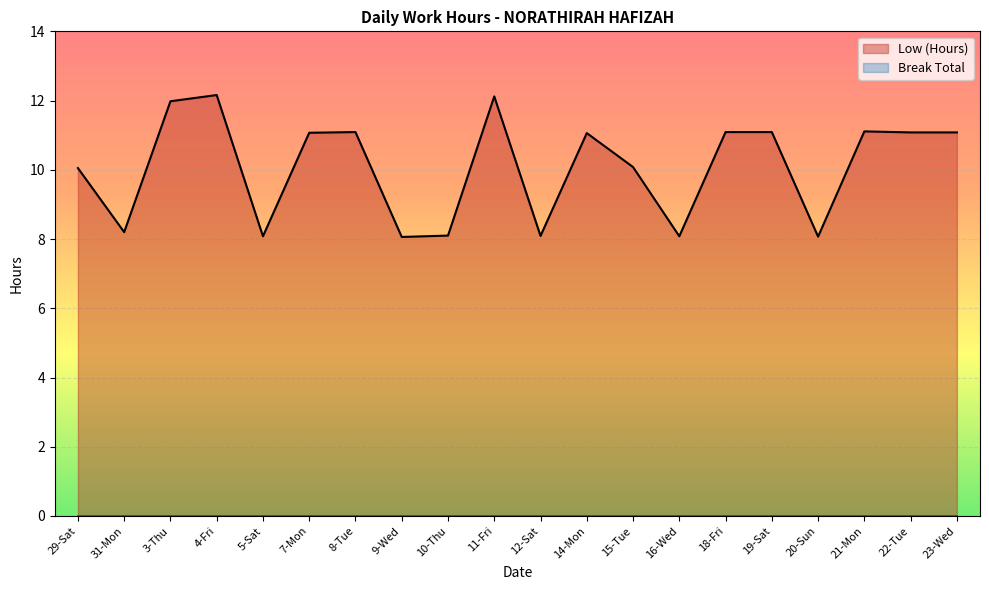

List the labels in order of value, largest first.

4-Fri, 11-Fri, 3-Thu, 21-Mon, 8-Tue, 18-Fri, 19-Sat, 22-Tue, 23-Wed, 7-Mon, 14-Mon, 15-Tue, 29-Sat, 31-Mon, 10-Thu, 12-Sat, 5-Sat, 16-Wed, 20-Sun, 9-Wed